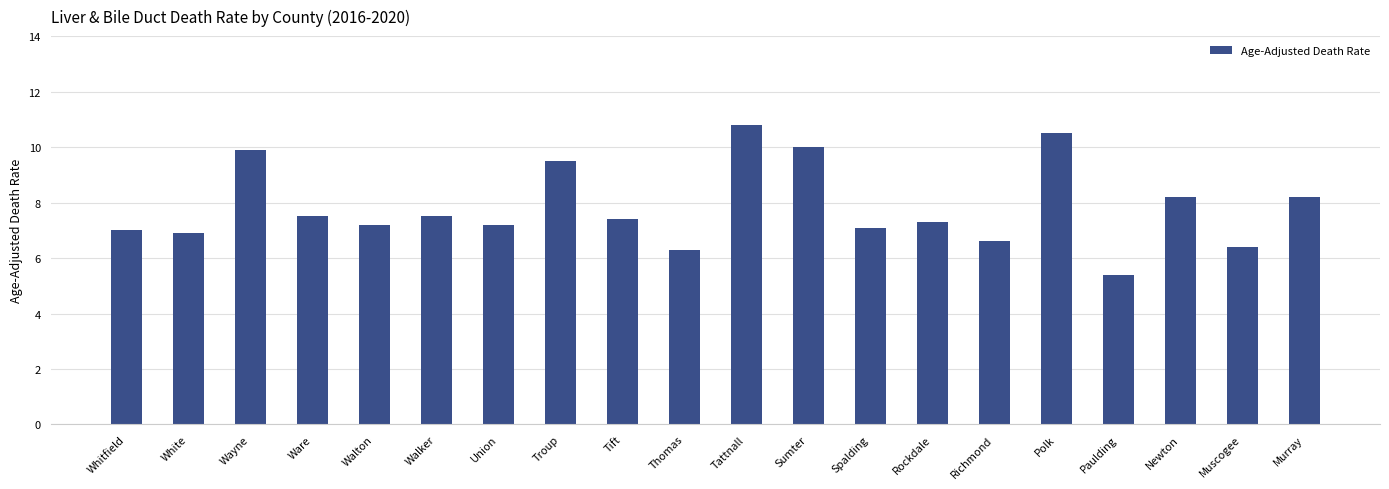

What is the maximum value shown in the chart?

10.8